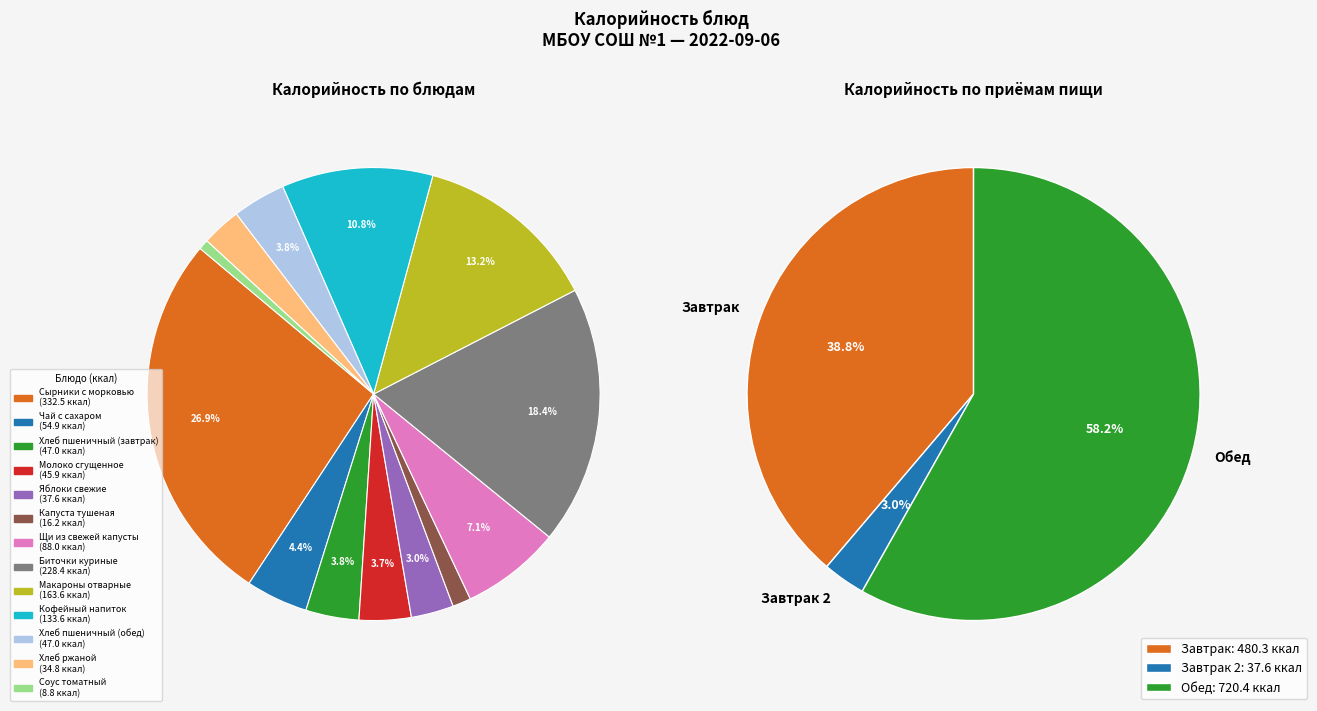

What is the smallest slice in the pie chart?

Соус томатный